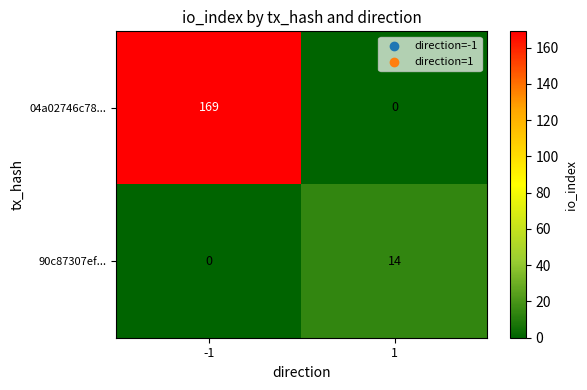

Which series has the largest range (max minus min)?

04a02746c78...